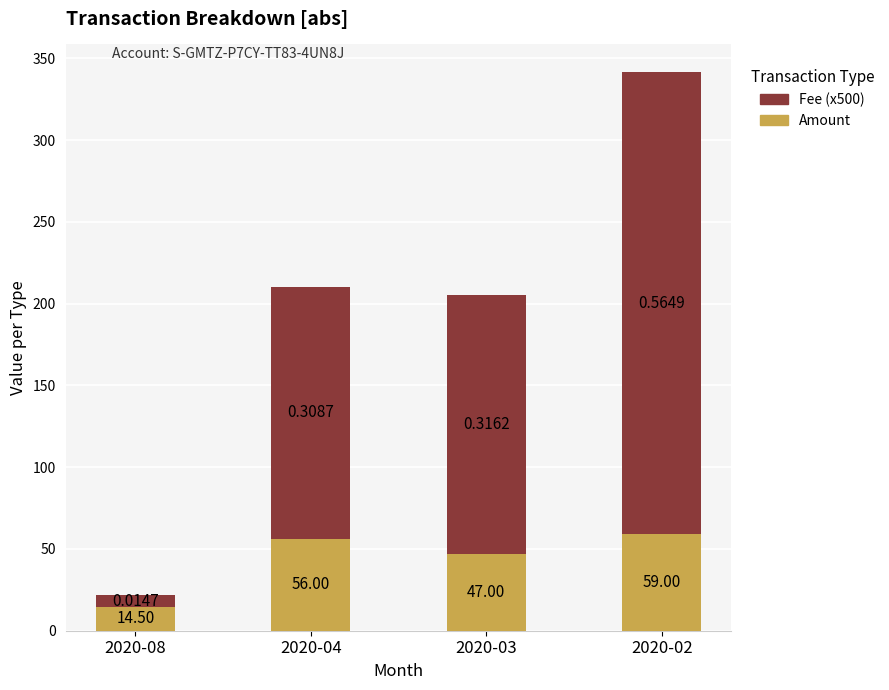

List the labels in order of Amount value, largest first.

2020-02, 2020-04, 2020-03, 2020-08